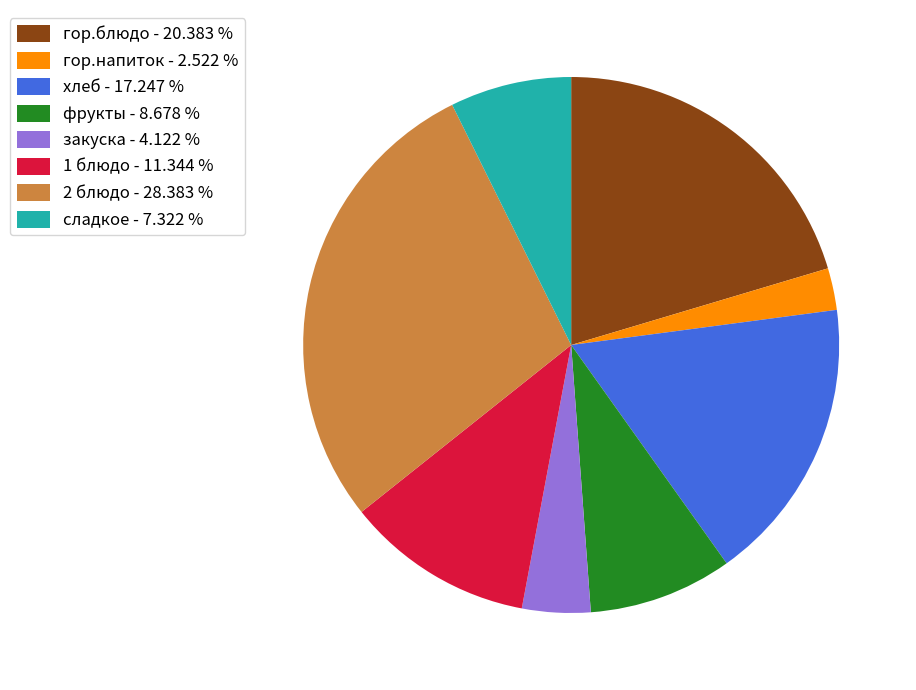

Does 1 блюдо account for over 50% of the chart?

No